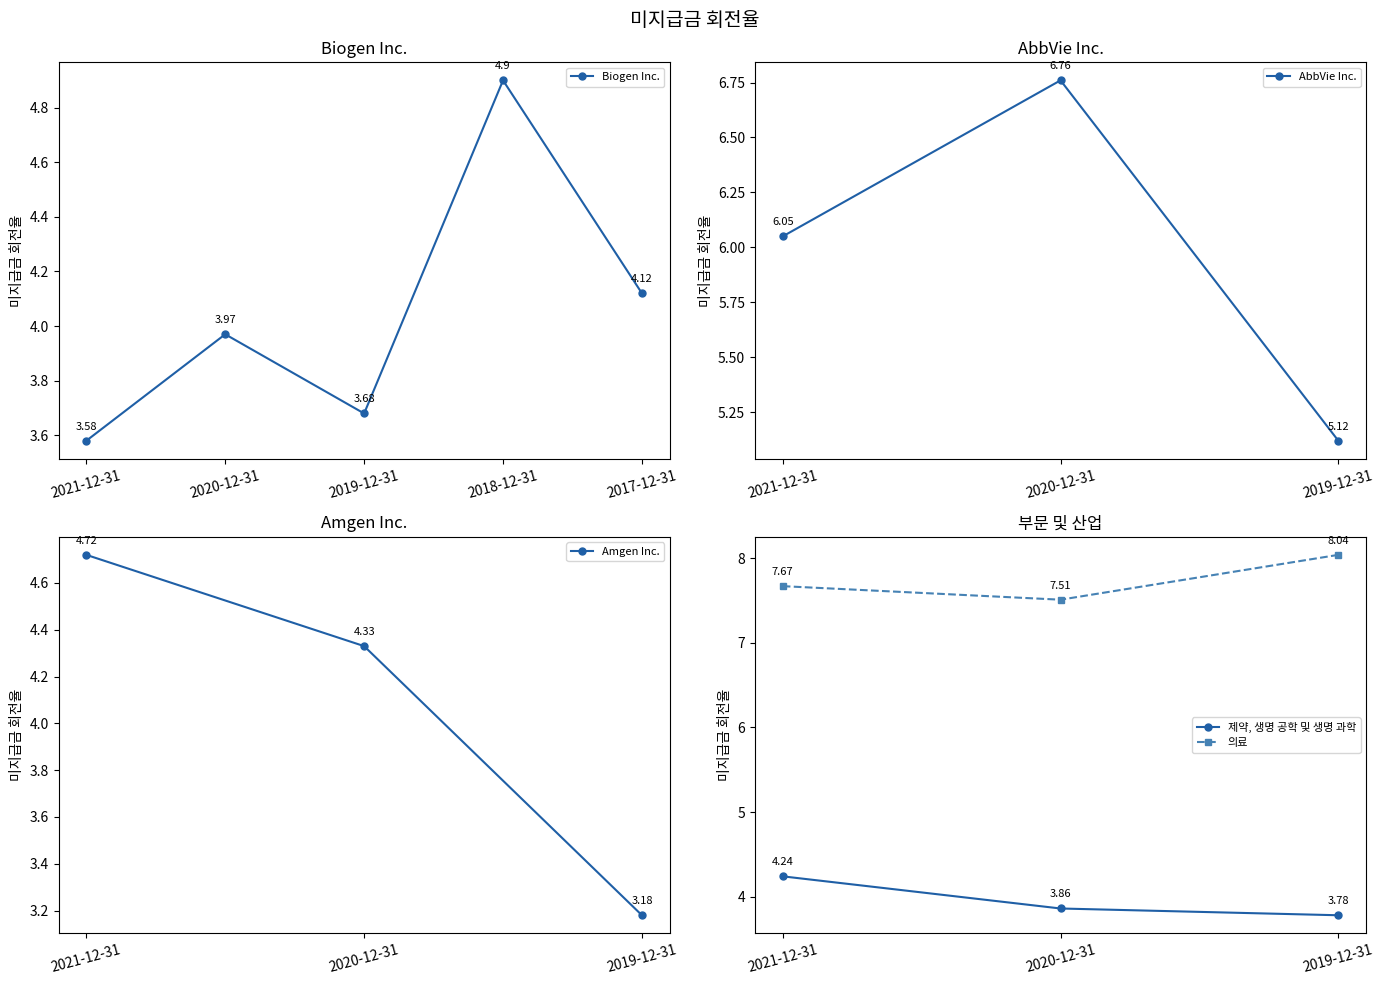

What position from the right is 2019-12-31?

3